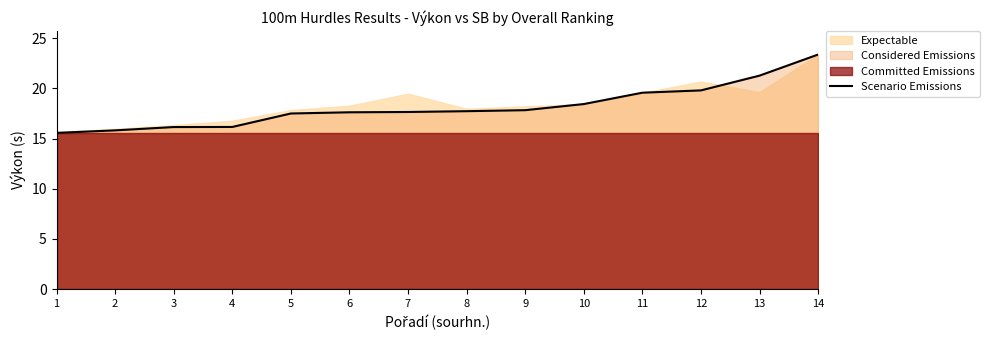

What is the difference between the second highest and second lowest values?

5.5